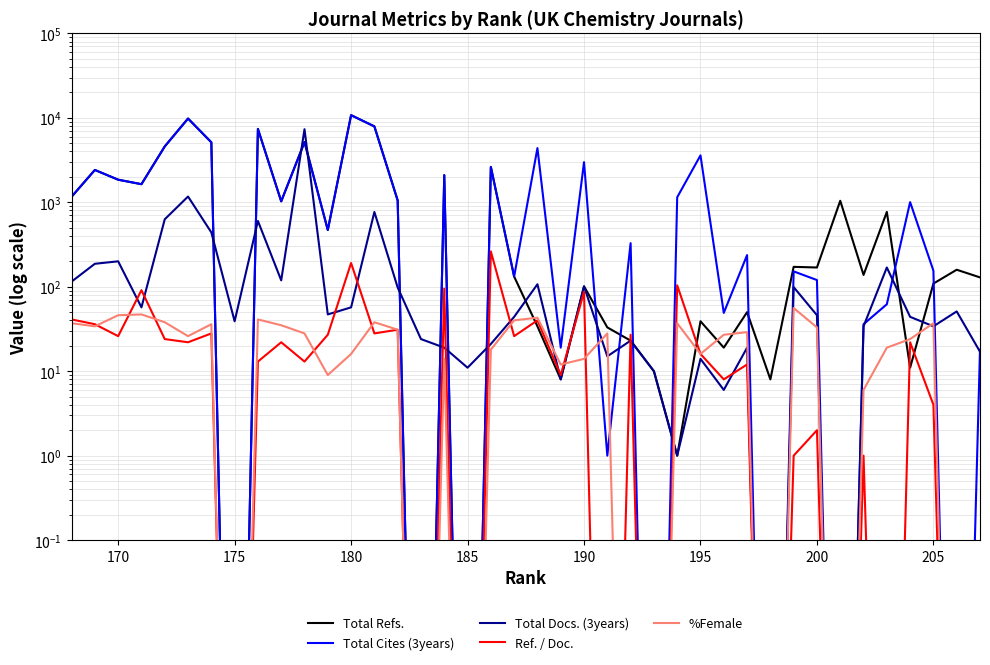

Does the chart display data point markers on the line(s)?

No